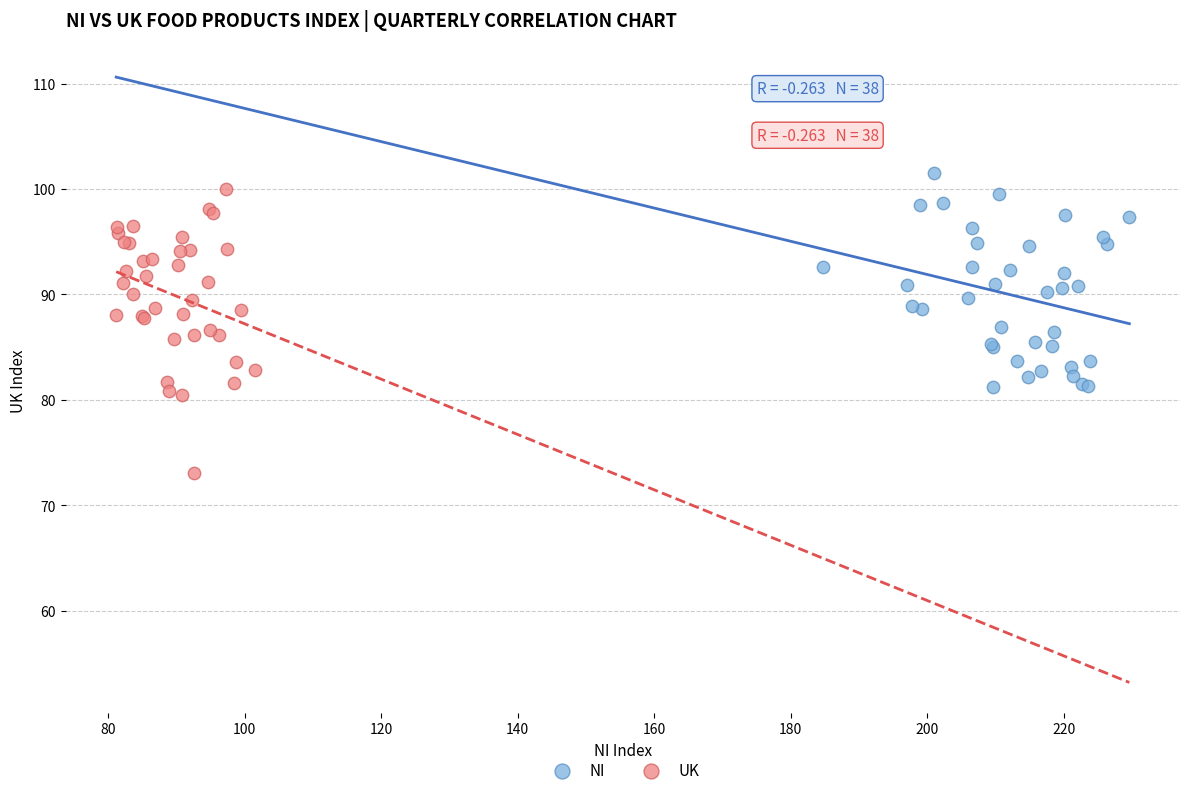

What are all the series names shown in the legend?

NI, UK